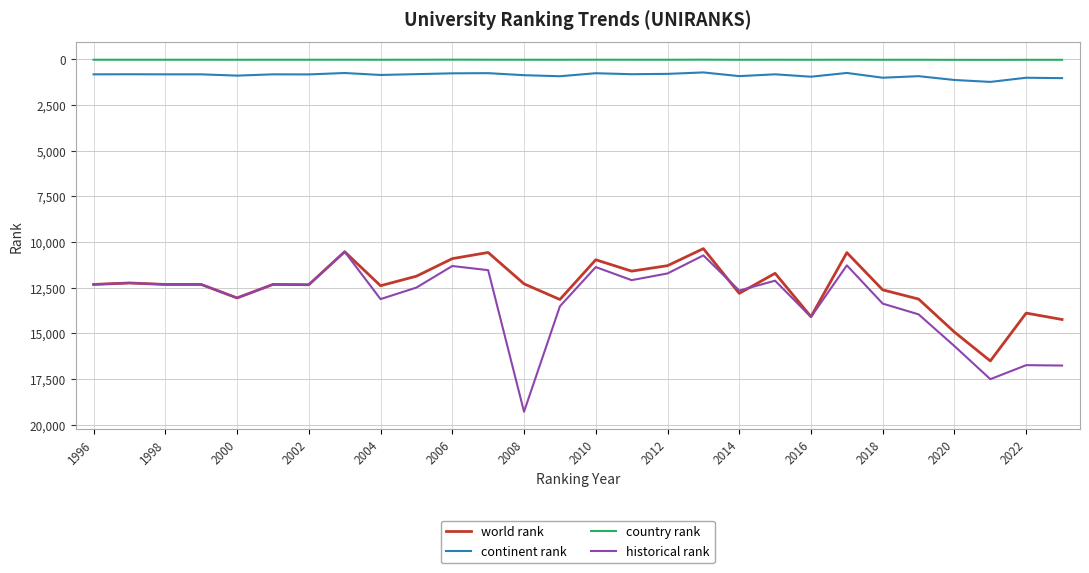

How many categories are shown in the chart?

28